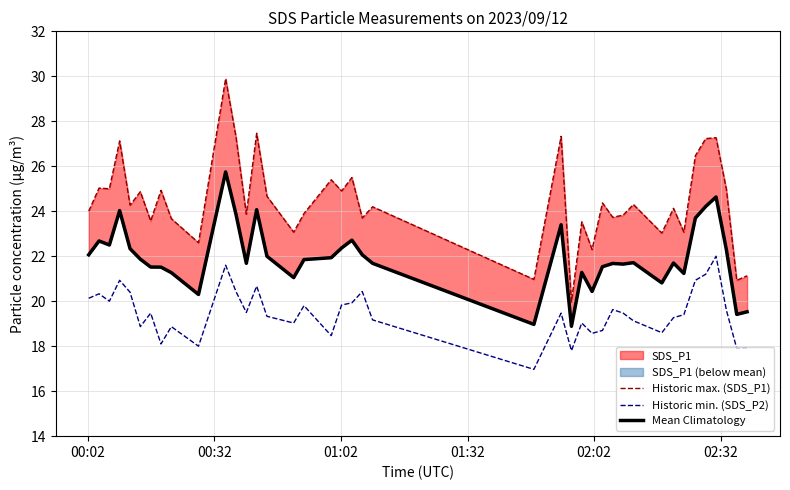

Reading left to right, list all the values displayed in this chart.

Historic max. (SDS_P1): 24.0	25.0	25.0	27.1	24.3	24.9	23.6	24.9	23.7	22.6	29.9	27.3	23.9	27.5	24.7	23.1	23.9	25.4	24.9	25.5	23.7	24.2	21.0	27.3	20.0	23.5	22.3	24.4	23.7	23.8	24.3	23.0	24.1	23.1	26.5	27.2	27.3	25.0	20.9	21.1
Historic min. (SDS_P2): 20.1	20.3	20.0	20.9	20.4	18.9	19.5	18.1	18.9	18.0	21.6	20.4	19.5	20.7	19.3	19.0	19.8	18.5	19.8	19.9	20.4	19.2	17.0	19.5	17.8	19.0	18.6	18.7	19.6	19.5	19.1	18.6	19.3	19.4	20.9	21.2	22.0	19.6	17.9	17.9
Mean Climatology: 22.1	22.7	22.5	24.0	22.3	21.9	21.5	21.5	21.3	20.3	25.8	23.9	21.7	24.1	22.0	21.1	21.9	21.9	22.4	22.7	22.1	21.7	19.0	23.4	18.9	21.3	20.4	21.5	21.7	21.6	21.7	20.8	21.7	21.2	23.7	24.2	24.6	22.3	19.4	19.5